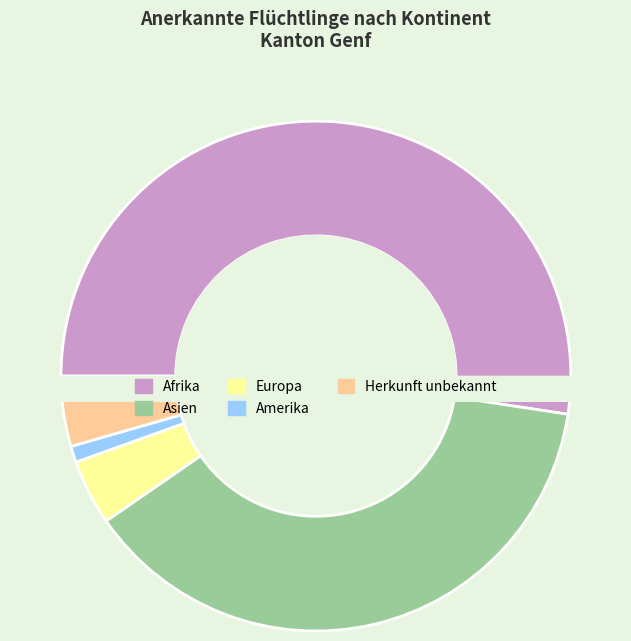

Count the number of slices in the pie.

5